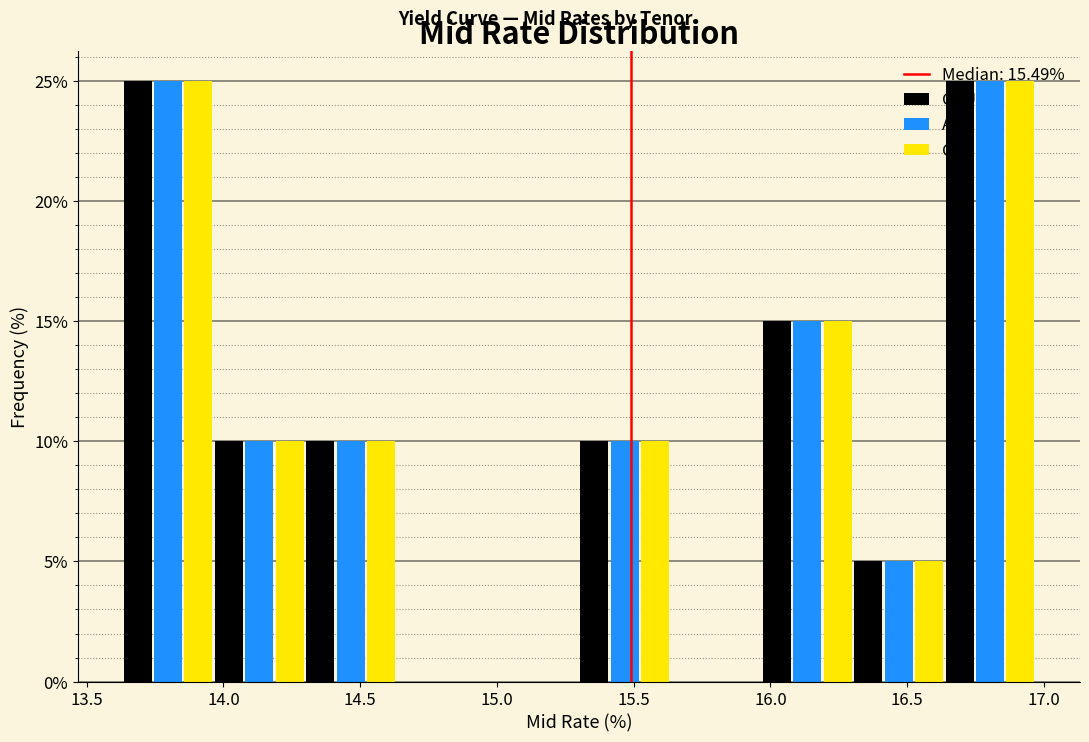

Reading left to right, list every range on the x-axis with the height of the bar of each series over it. Neither the bar edges nor the heights are printed on the chart, so give them approximately, as read against the axes.

13.65 to 13.95: CDU=25	AfD=25	CSU=25
13.95 to 14.30: CDU=10	AfD=10	CSU=10
14.30 to 14.65: CDU=10	AfD=10	CSU=10
14.65 to 14.95: CDU=0	AfD=0	CSU=0
14.95 to 15.30: CDU=0	AfD=0	CSU=0
15.30 to 15.65: CDU=10	AfD=10	CSU=10
15.65 to 15.95: CDU=0	AfD=0	CSU=0
15.95 to 16.30: CDU=15	AfD=15	CSU=15
16.30 to 16.65: CDU=5	AfD=5	CSU=5
16.65 to 16.95: CDU=25	AfD=25	CSU=25